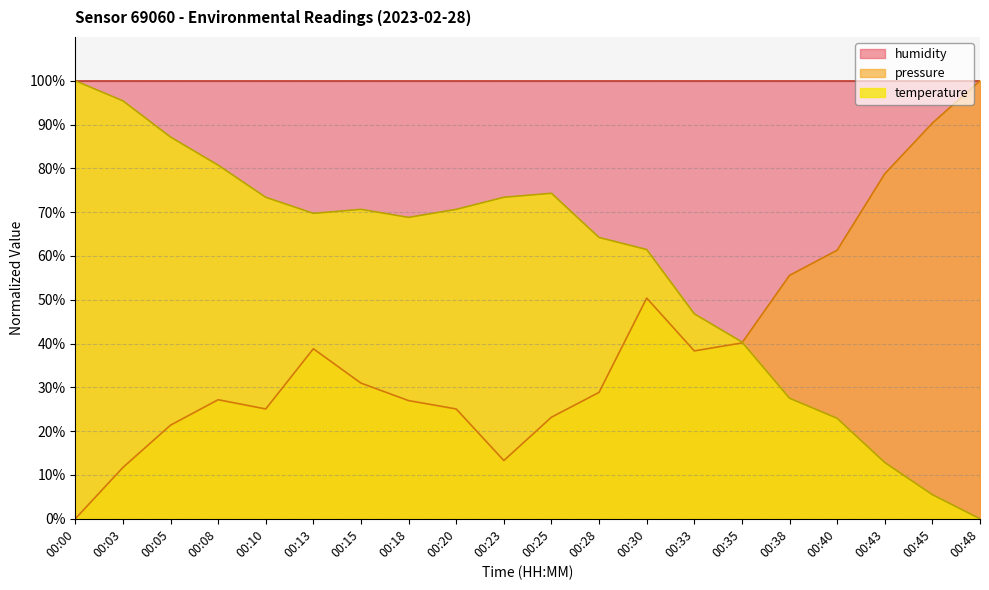

What are all the series names shown in the legend?

humidity, pressure, temperature